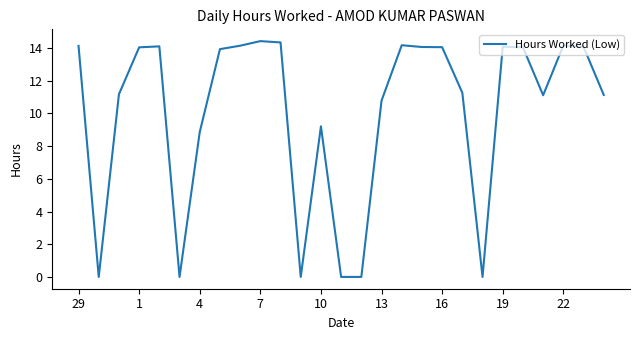

Is this an area chart (filled region under the line)?

No